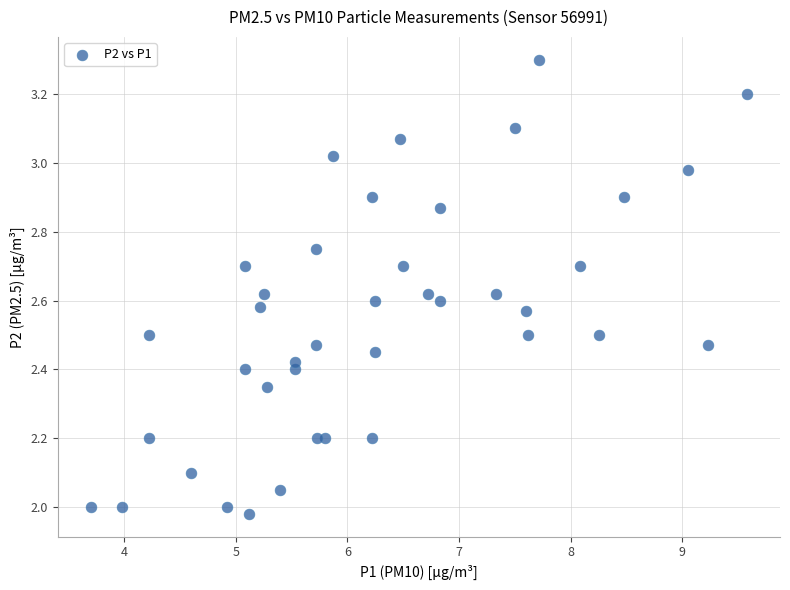

What is the range of X values (max minus min)?

5.9